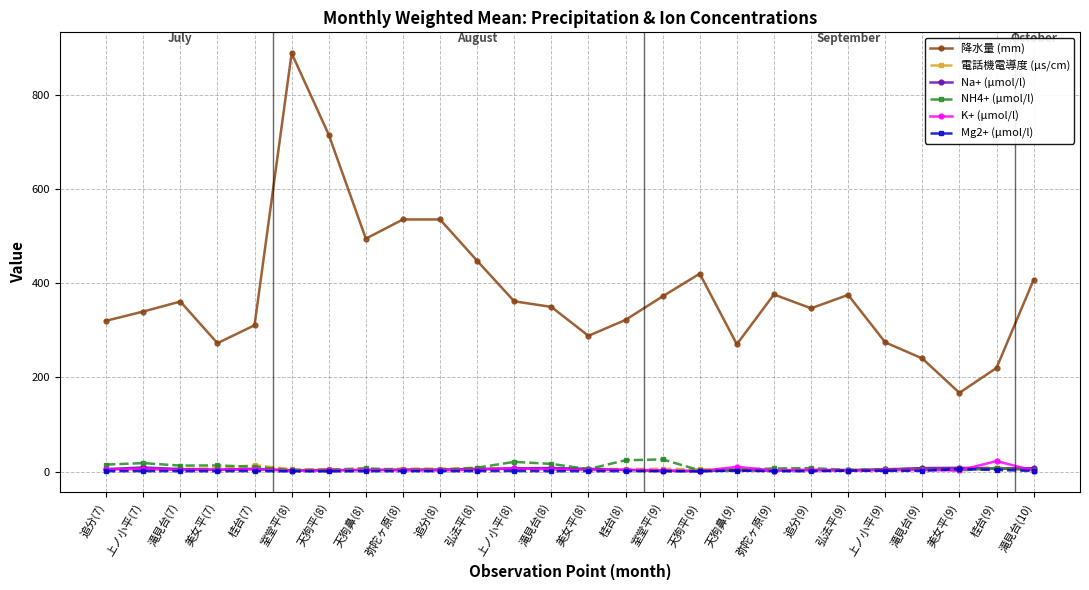

True or false: NH4+ (μmol/l) and 降水量 (mm) cross at least once.

False